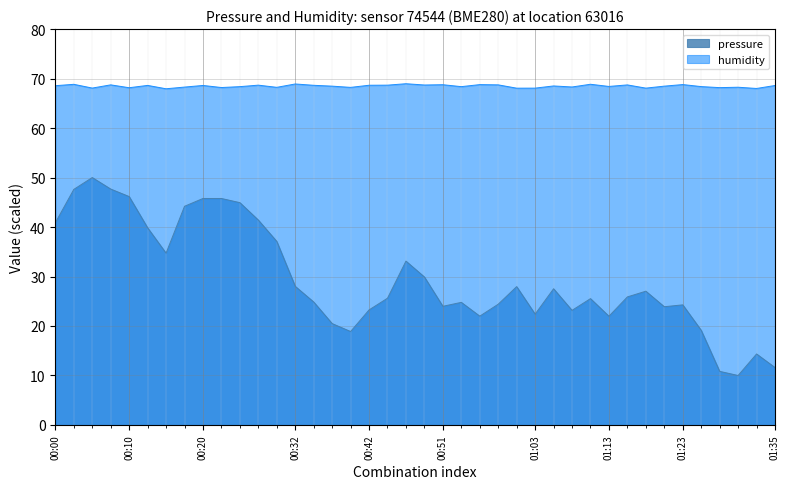

Where is pressure nearest to the value 30?

2022-12-20T00:49:23